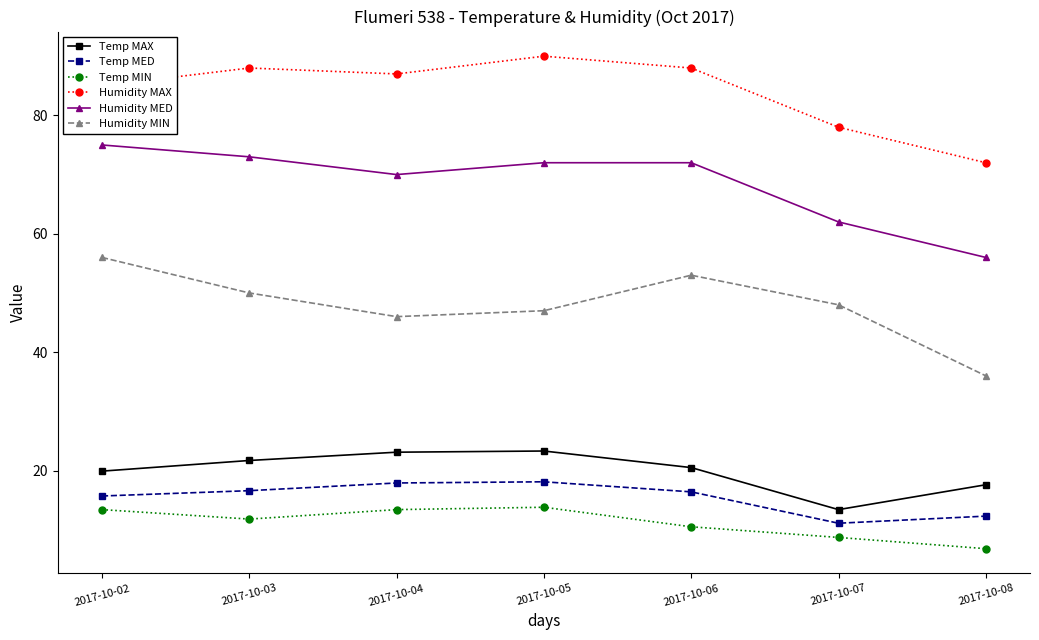

What is the value of the Temp MIN point at the 1st from the left?

13.4